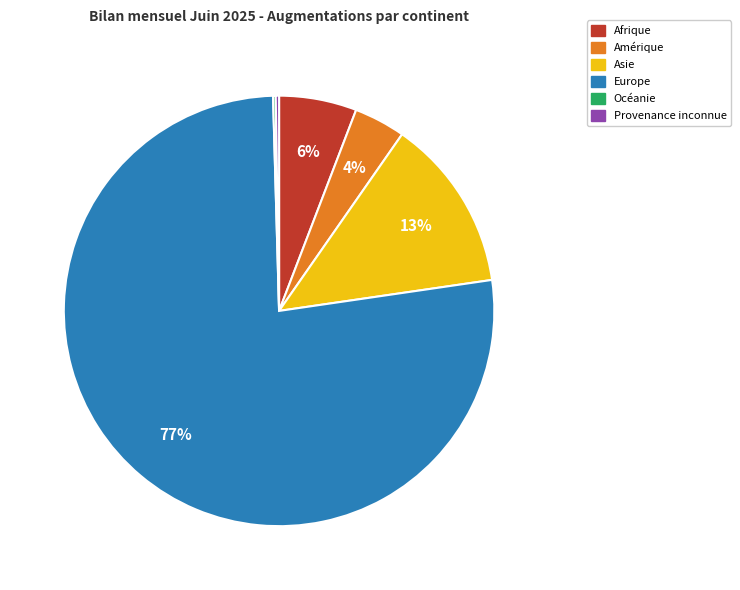

Combined, do Europe and Afrique account for over 50%?

Yes